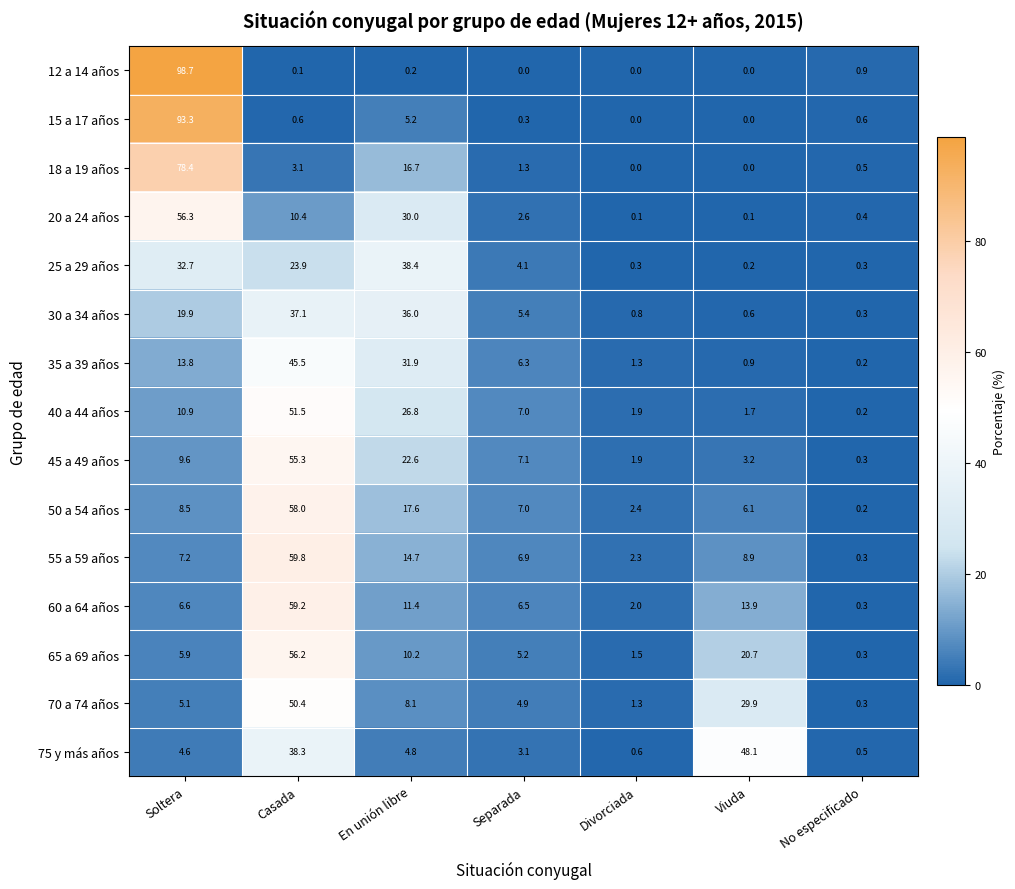

Where does the 25 a 29 años series first go above 4?

Soltera